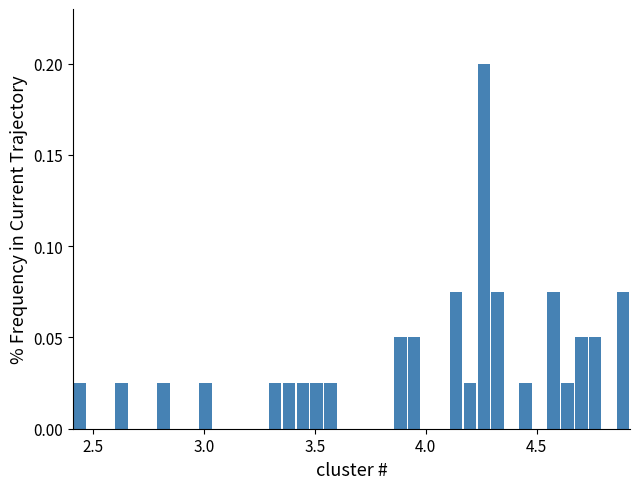

Read against the x-axis, roughly where is the centre of the tallest bar?

4.25